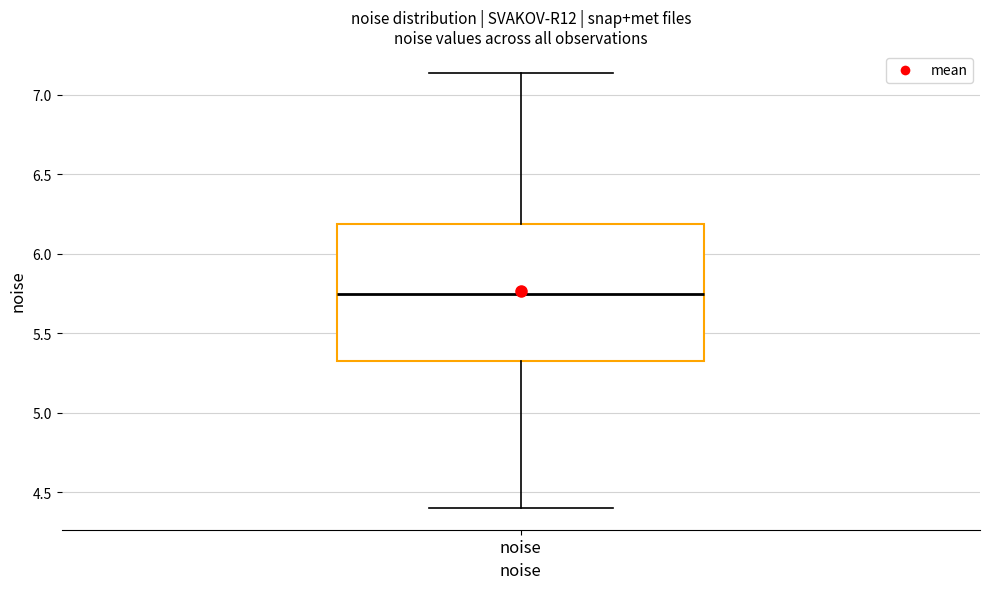

Where does the upper whisker of the box for noise end on the y-axis? The values are not printed on the chart, so give them approximately, as read against the axis.

7.15